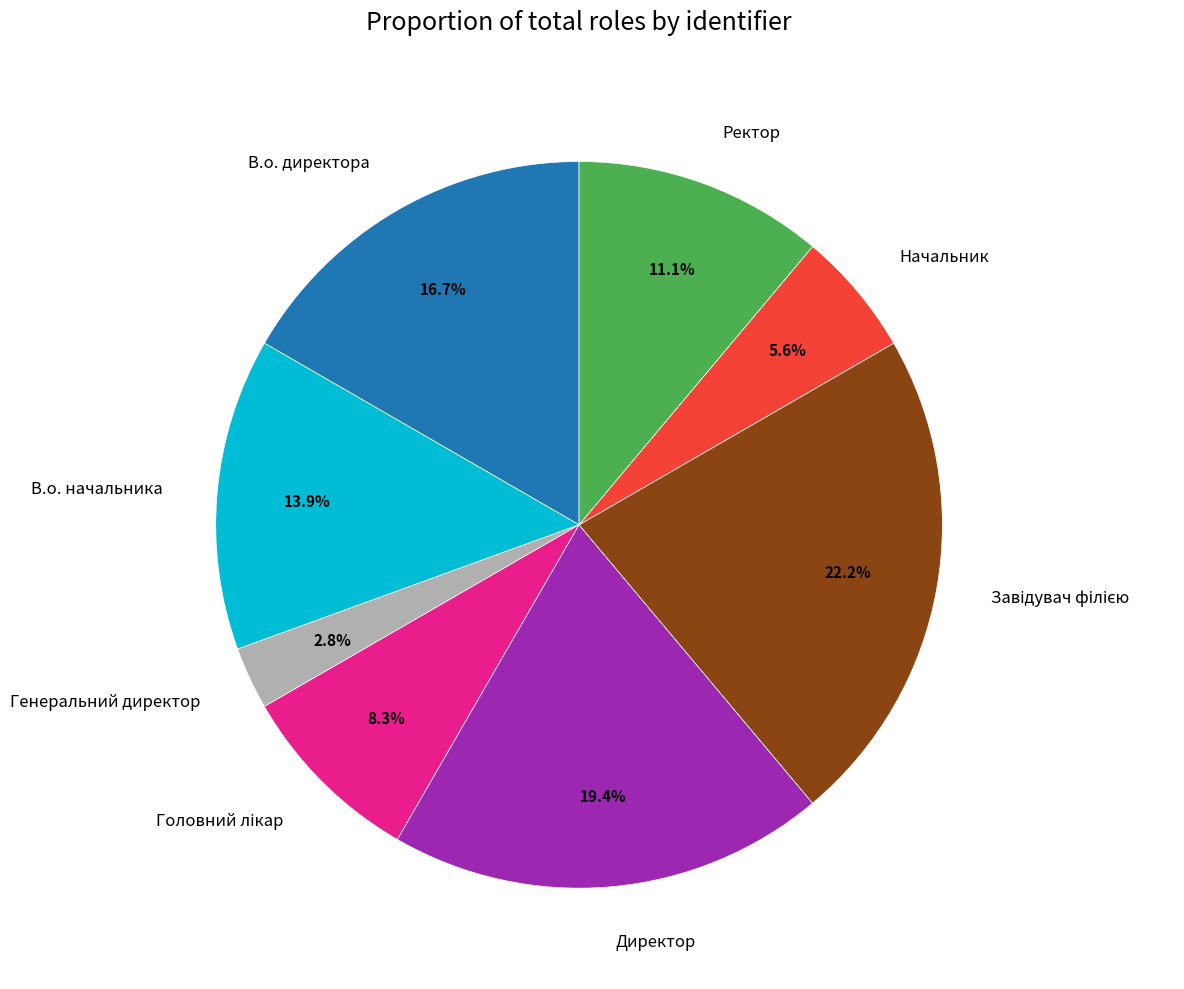

The Начальник slice represents 6% of the pie. True or false?

True